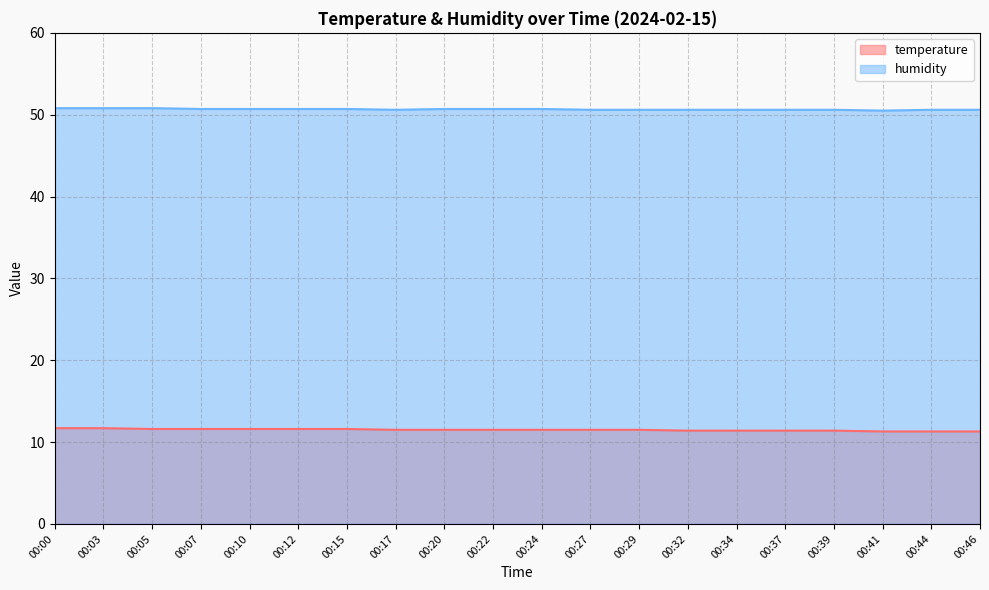

The temperature series shows 11.5 at 00:17. True or false?

True